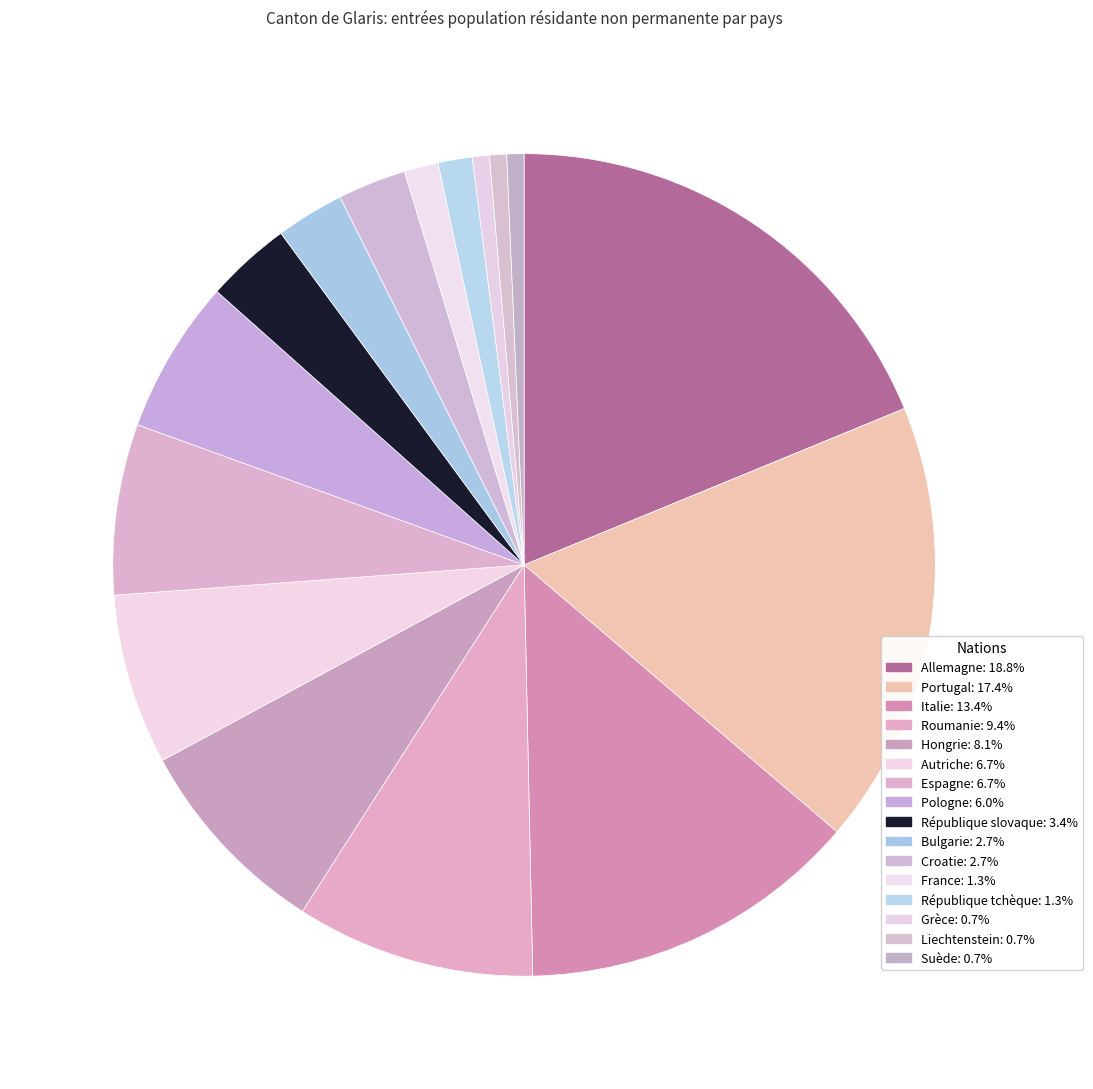

Combined, do Espagne and France account for over 50%?

No